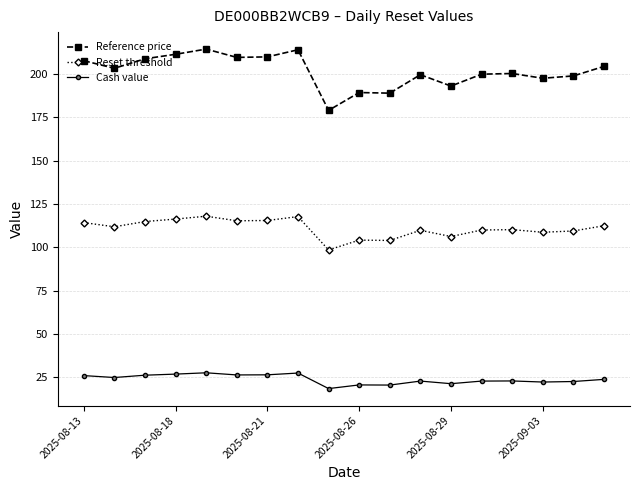

What are all the series names shown in the legend?

Reference price, Reset threshold, Cash value